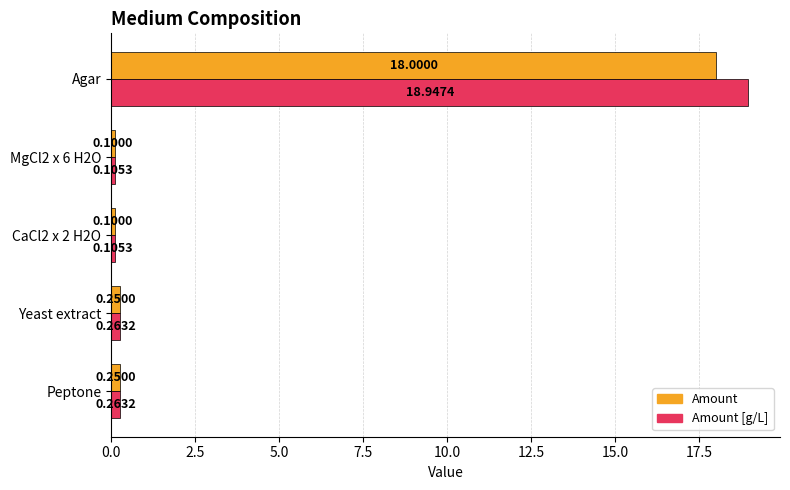

What is the spread (max minus min) of values at Agar?

0.9